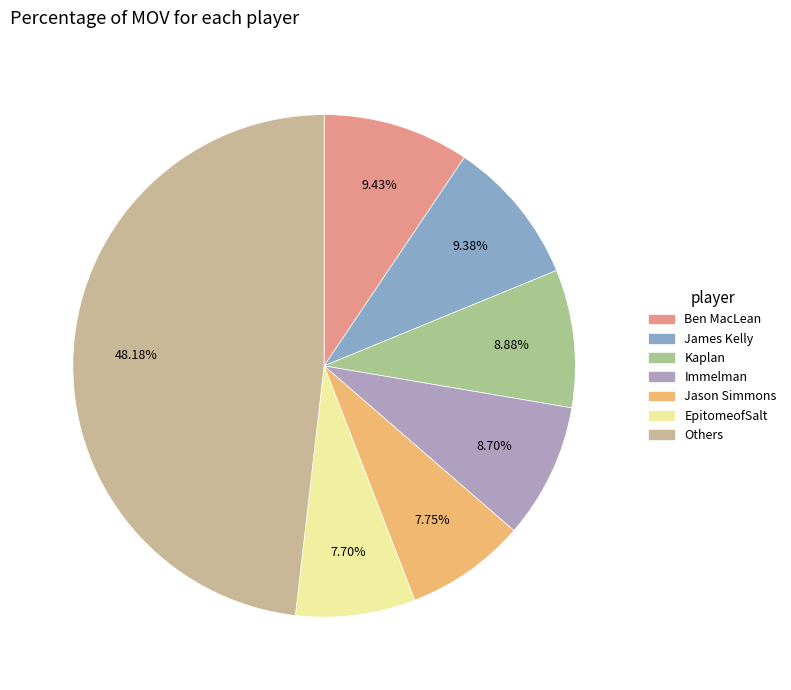

How many segments does this pie chart have?

7